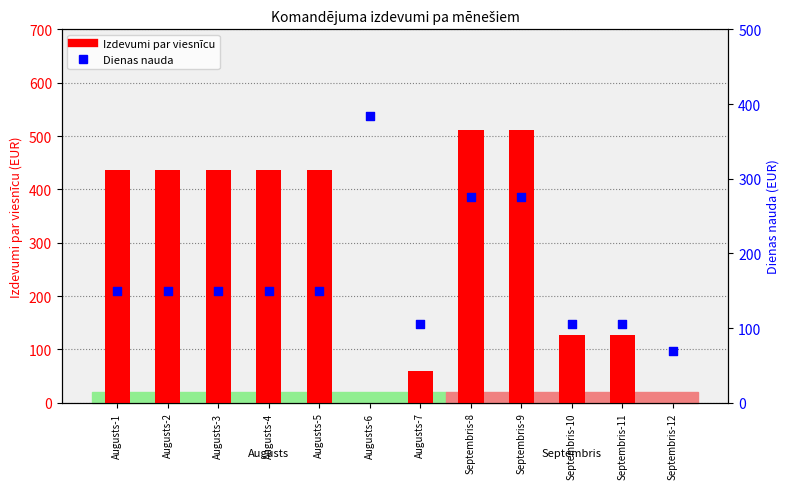

What is the total value across all series at Augusts-7?

164